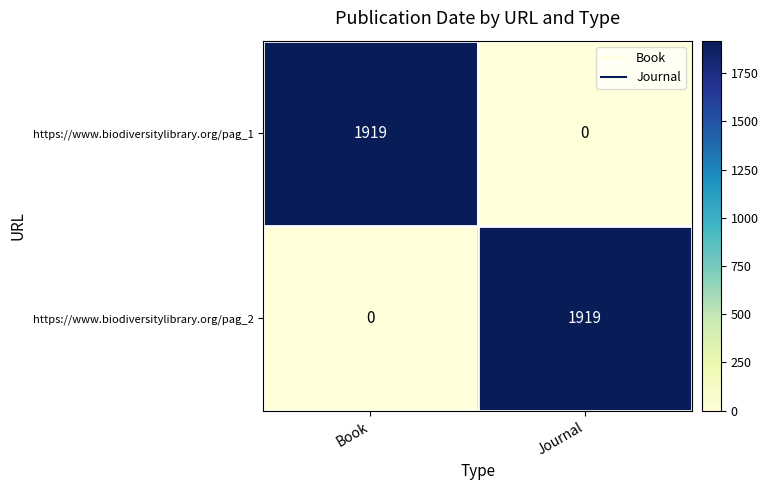

What is the total value across all series at Journal?

1919